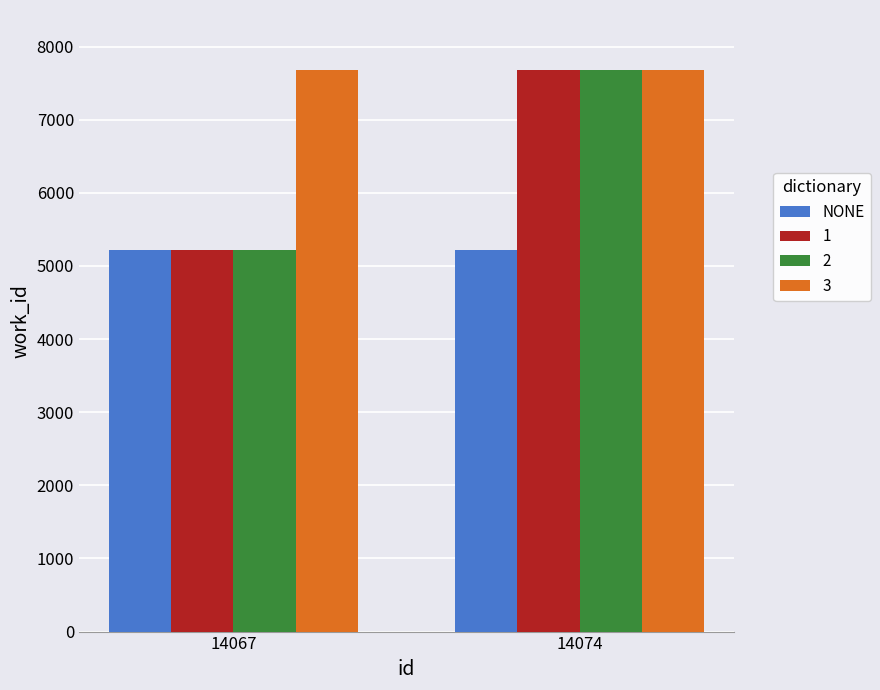

Does the chart contain any negative values?

No